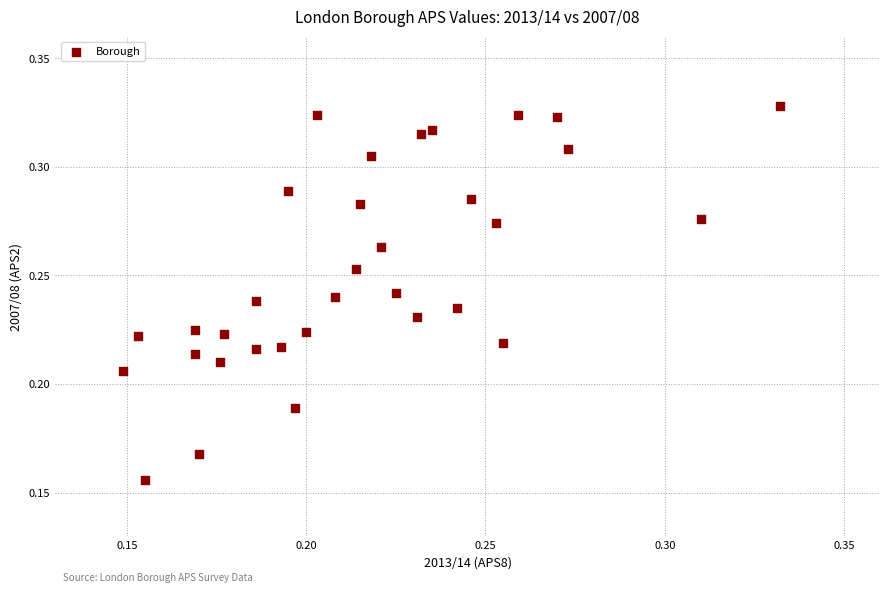

How many points are shown in the scatter plot?

33